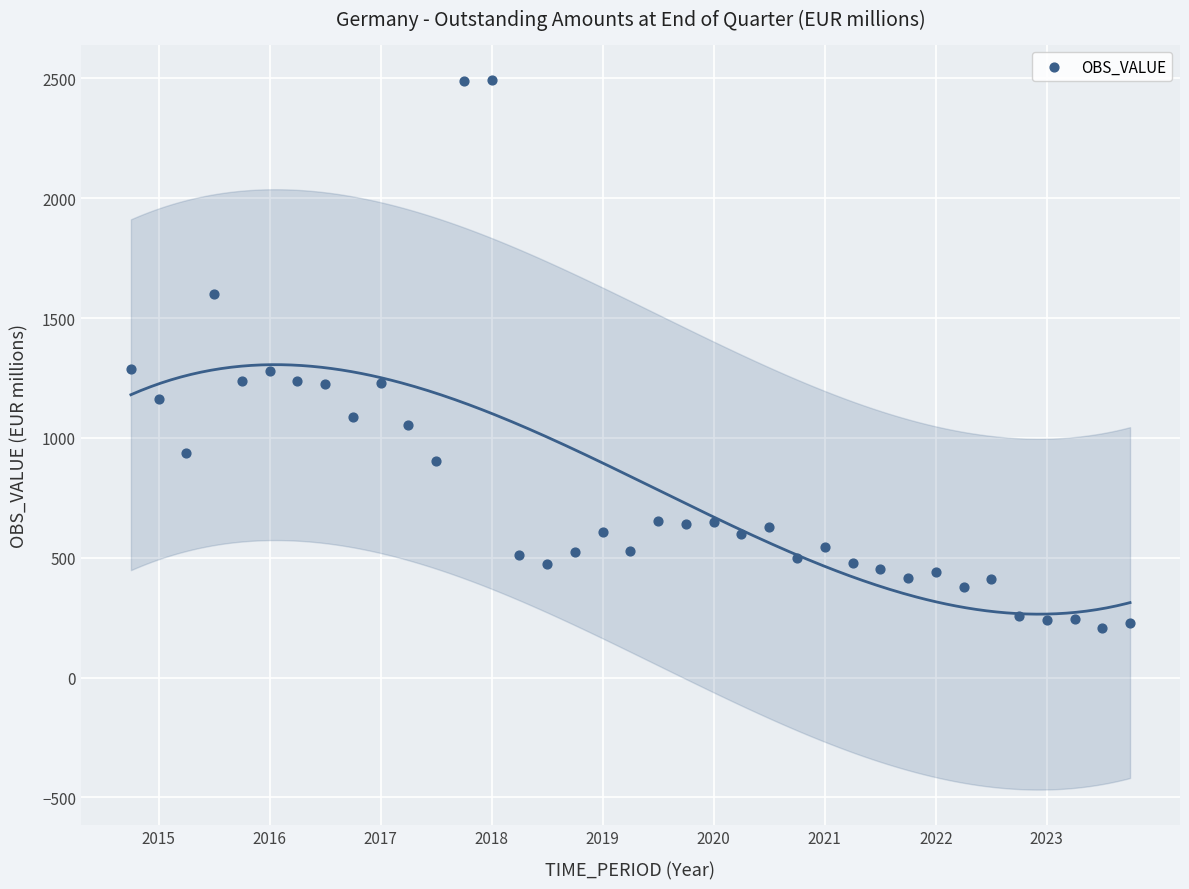

What is the range of Y values (max minus min)?

2285